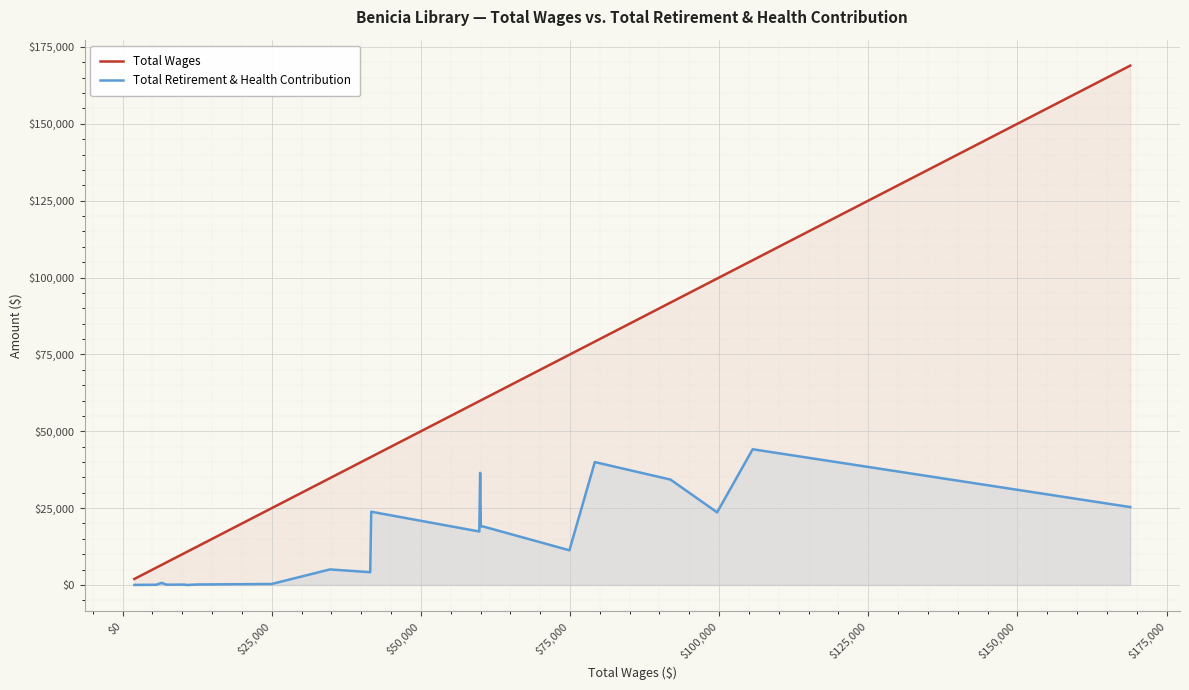

List the series in order of their overall mean, lowest first.

Total Retirement & Health Contribution, Total Wages